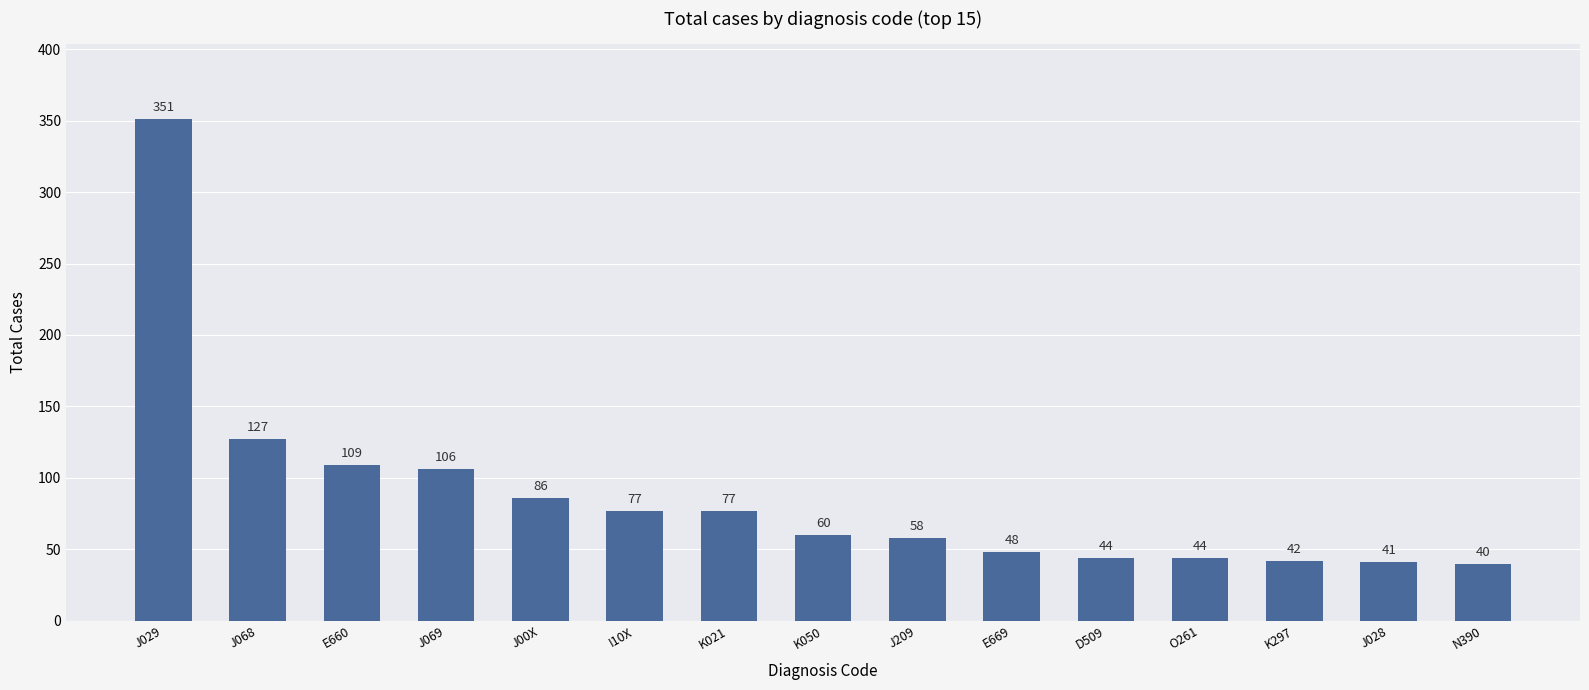

Where does the data first go above 60?

J029